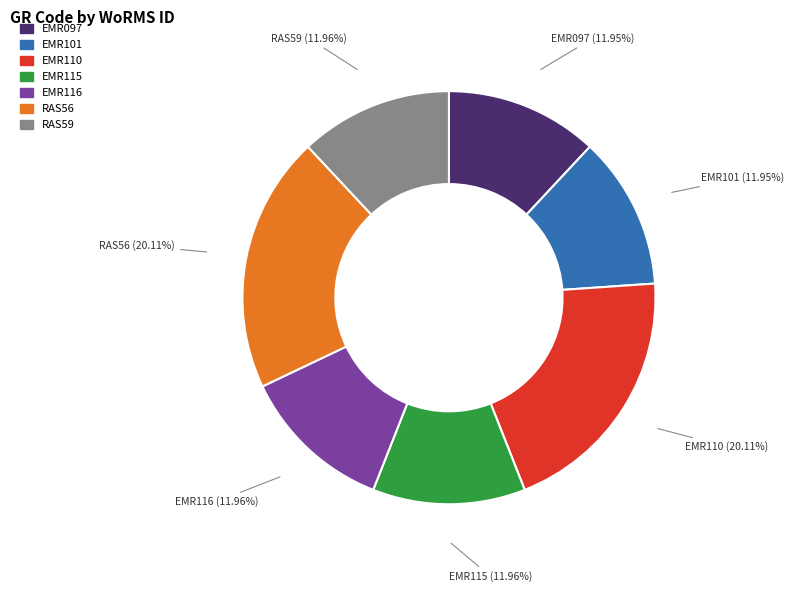

Do EMR101 and RAS59 together represent more than half of the pie?

No